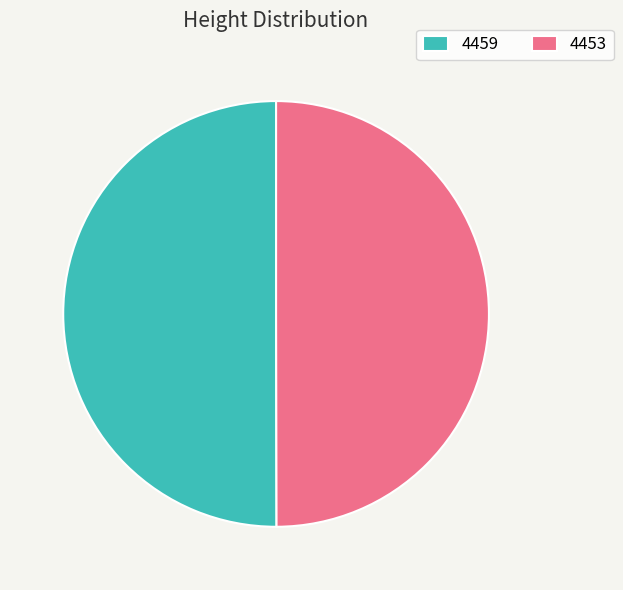

Do 4453 and 4459 together represent more than half of the pie?

Yes